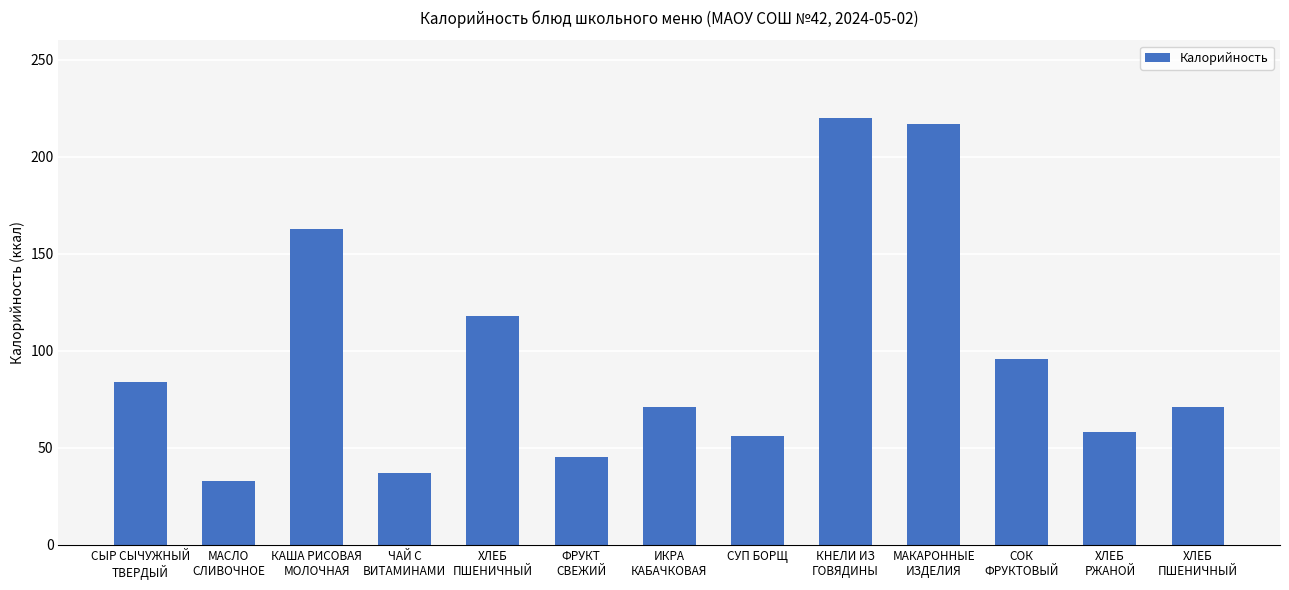

How many bars are there in total?

13